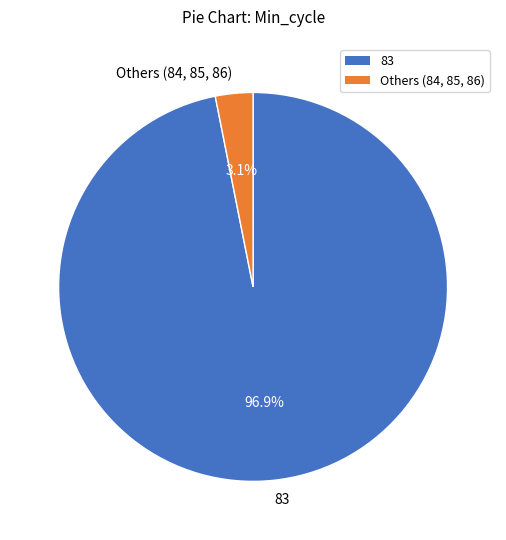

To the nearest percent, what percentage of the pie is 83?

97%